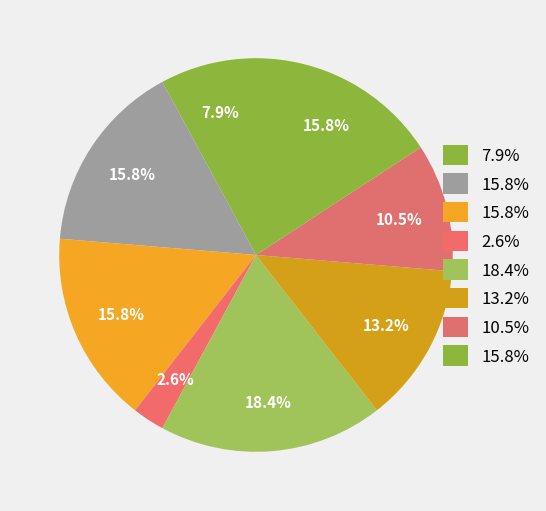

How many segments does this pie chart have?

8